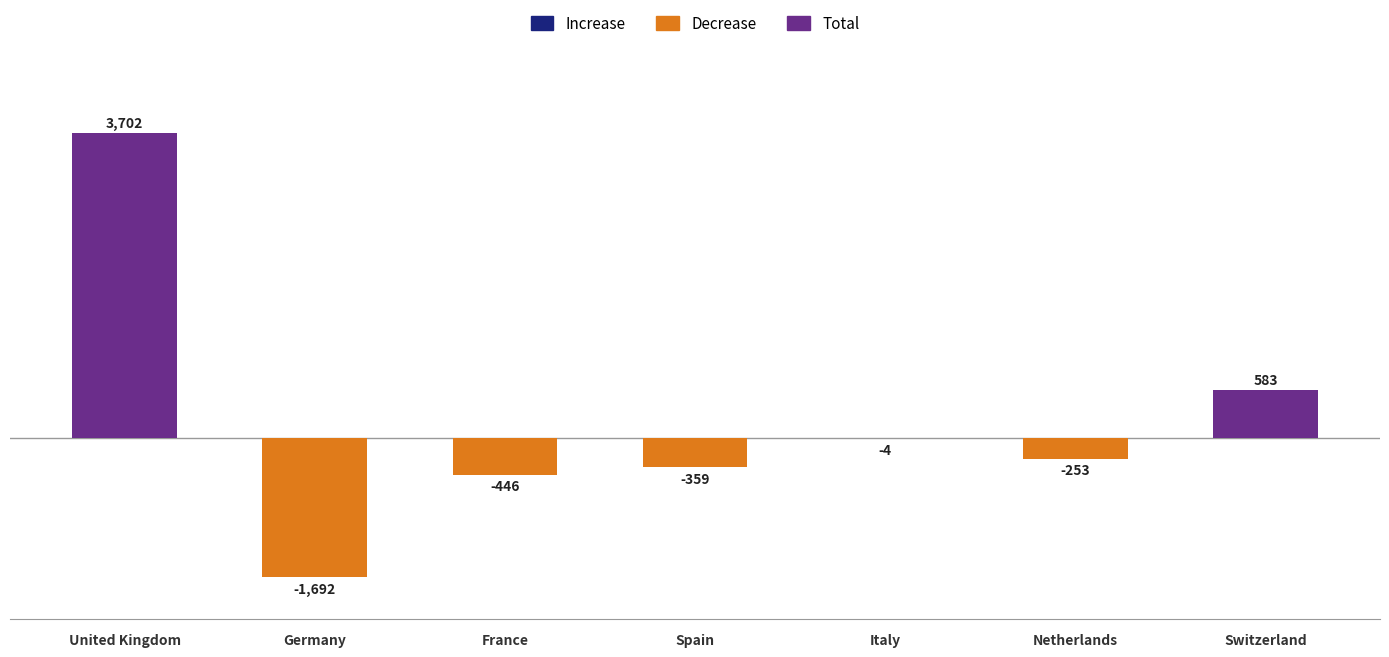

At Italy, list the series in order from largest to smallest.

Increase, Total, Decrease